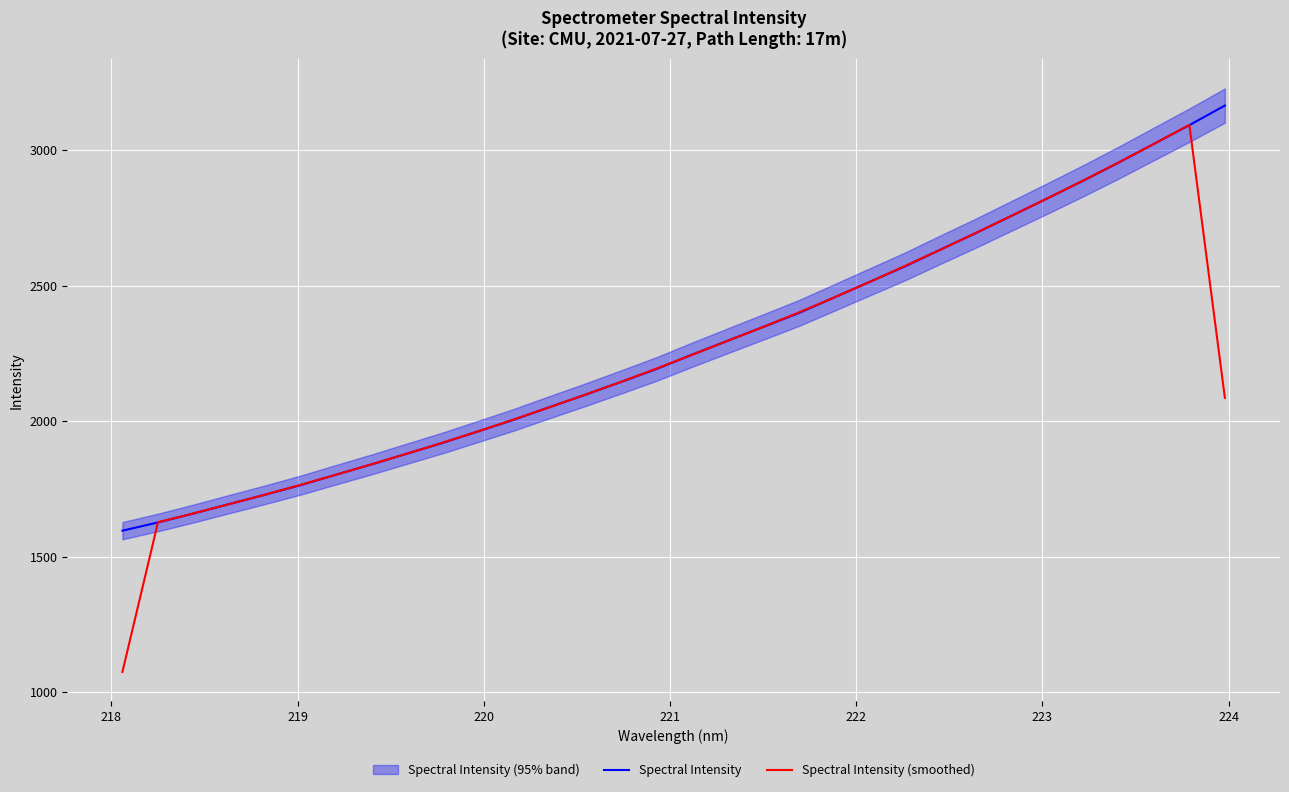

What are all the series names shown in the legend?

Spectral Intensity, Spectral Intensity (smoothed)